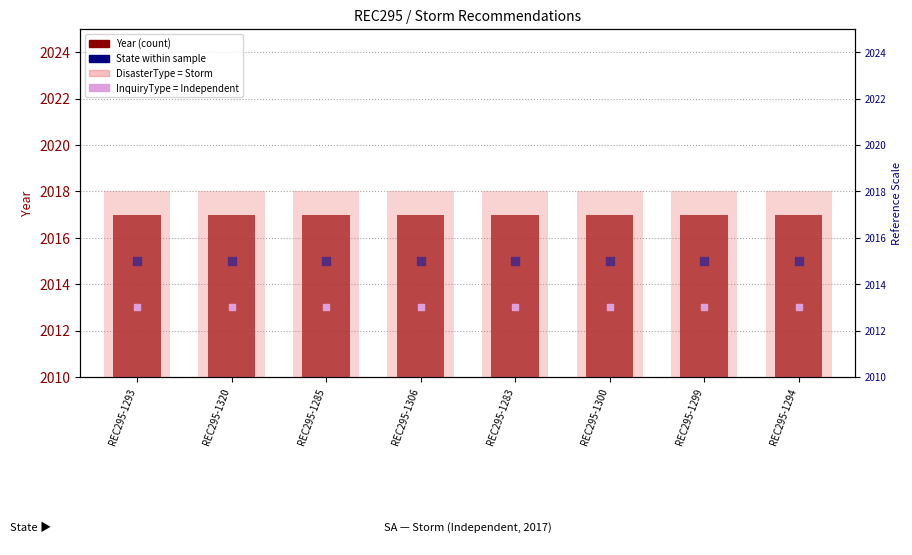

Which series has the largest Y range (max minus min)?

Year